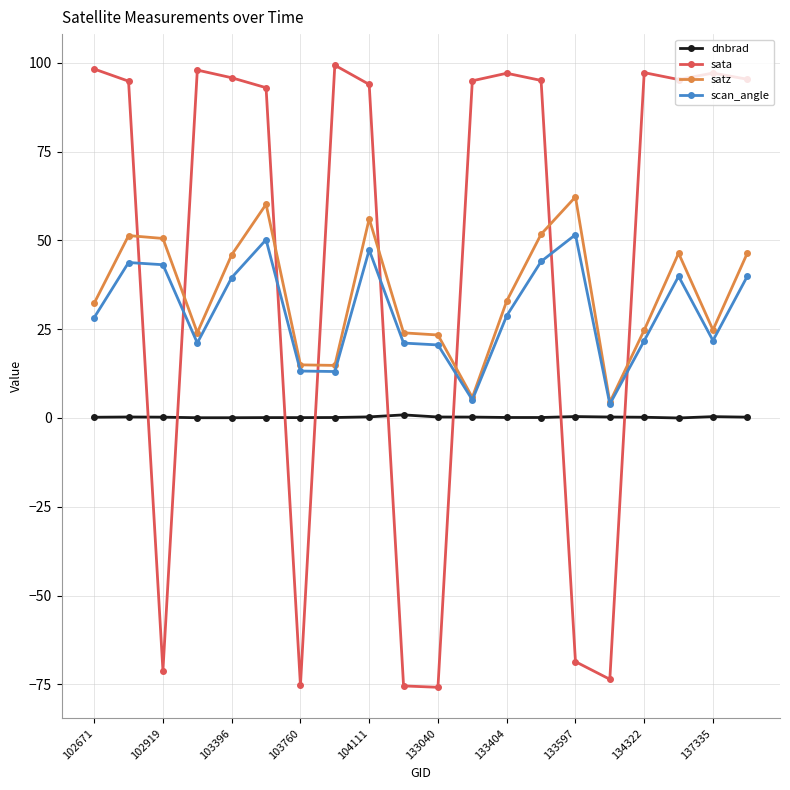

Is this an area chart (filled region under the line)?

No